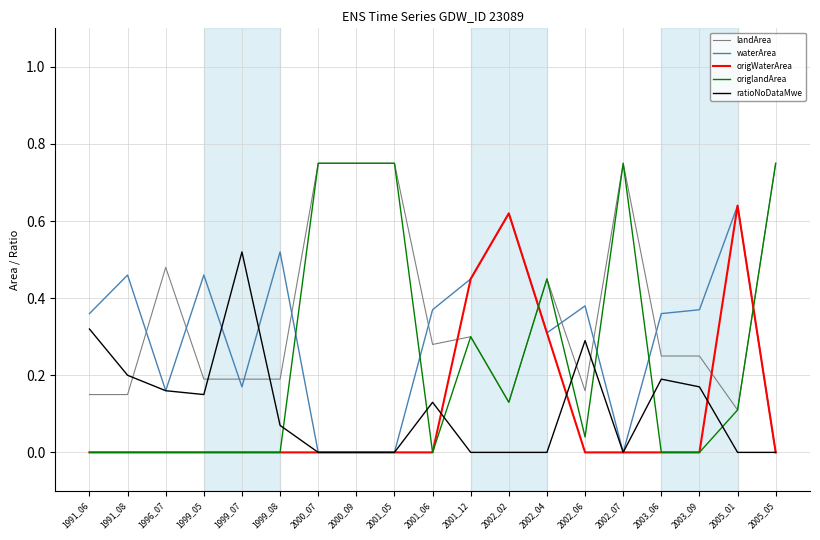

Which series has the largest range (max minus min)?

origlandArea